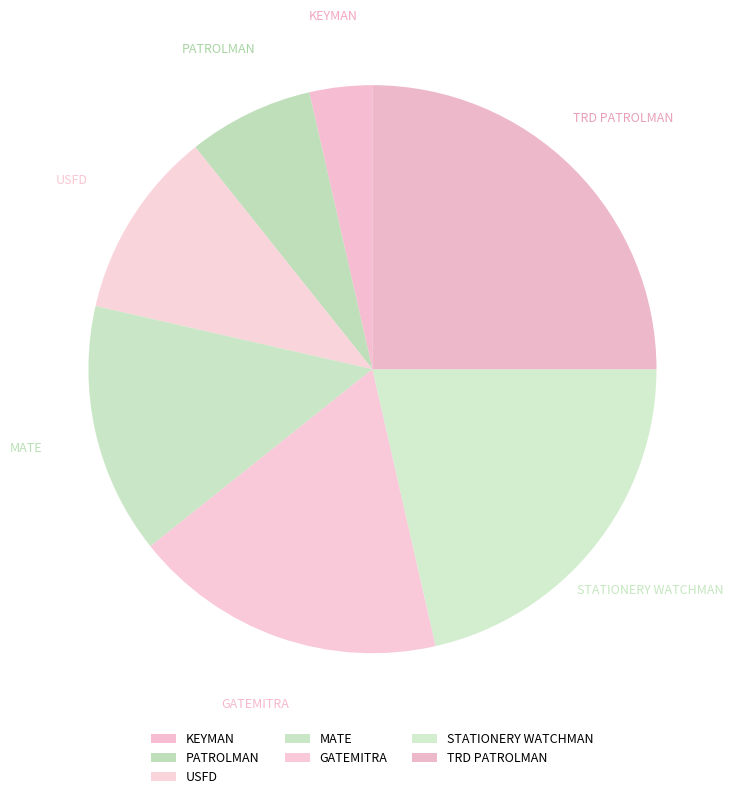

How many slices are in this pie chart?

7